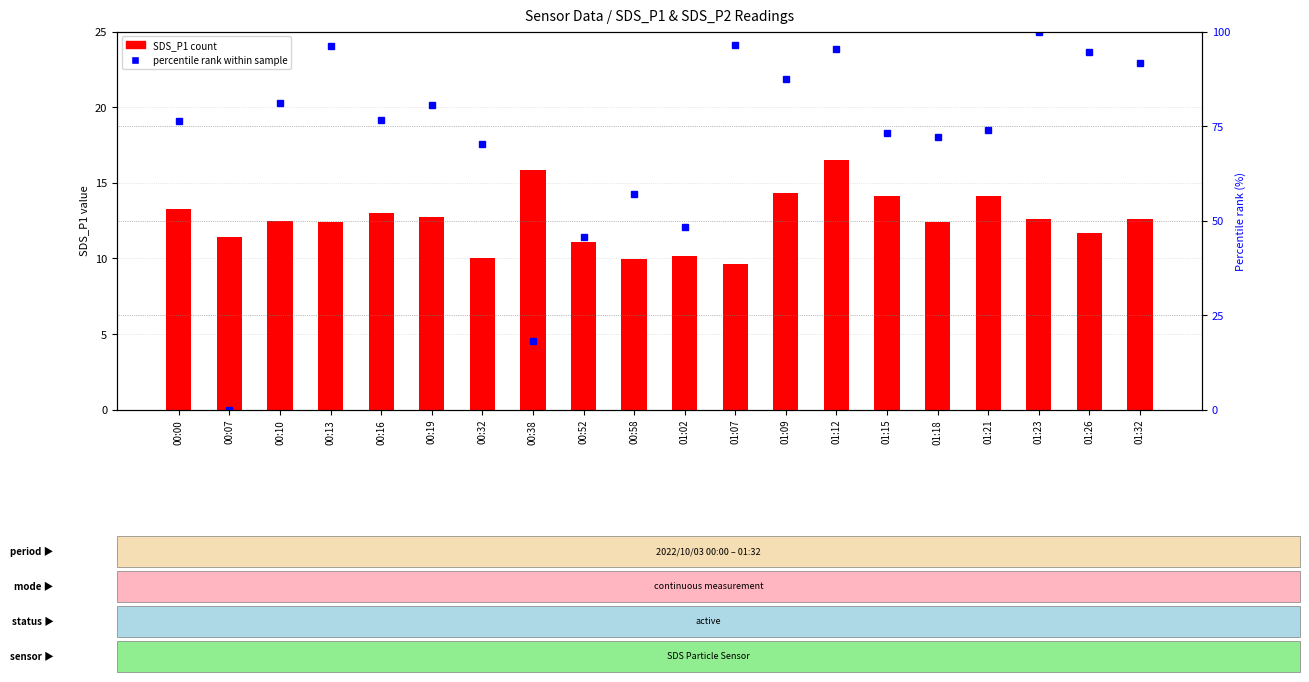

What value does the SDS_P1 count series have at 00:38?

15.8